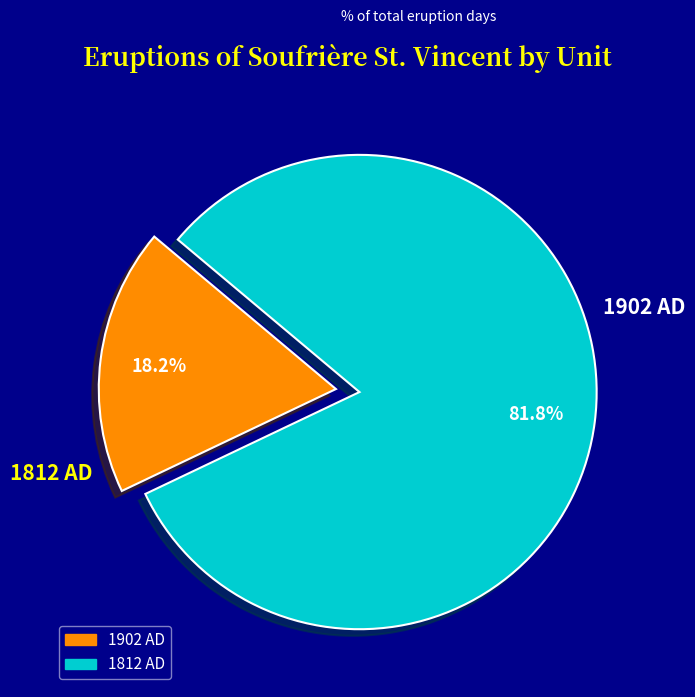

Is it true that 1902 AD is 18% of the pie?

True